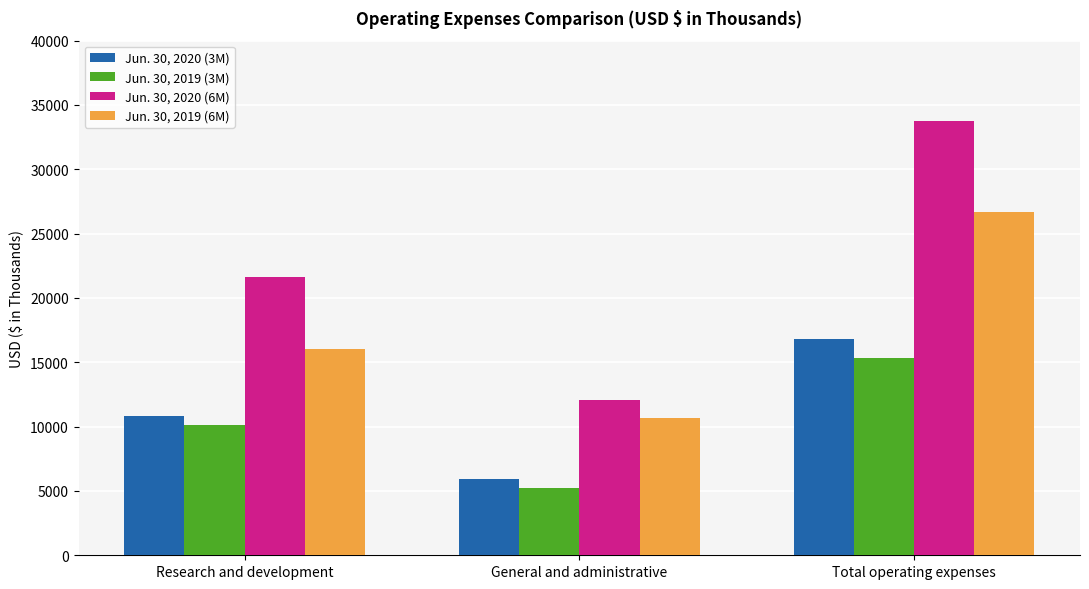

At how many categories does at least one series exceed 17060?

2